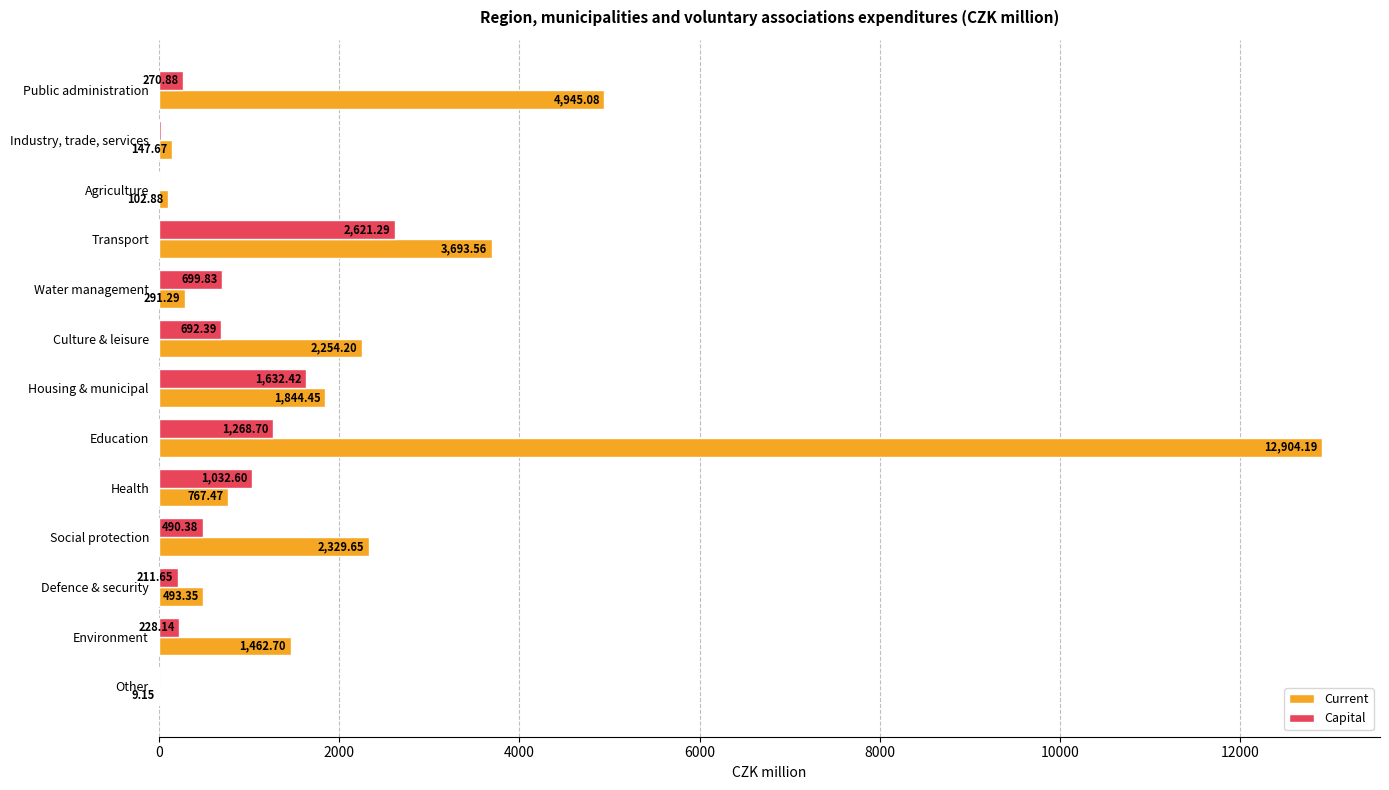

Which label corresponds to the largest value in the chart?

Education